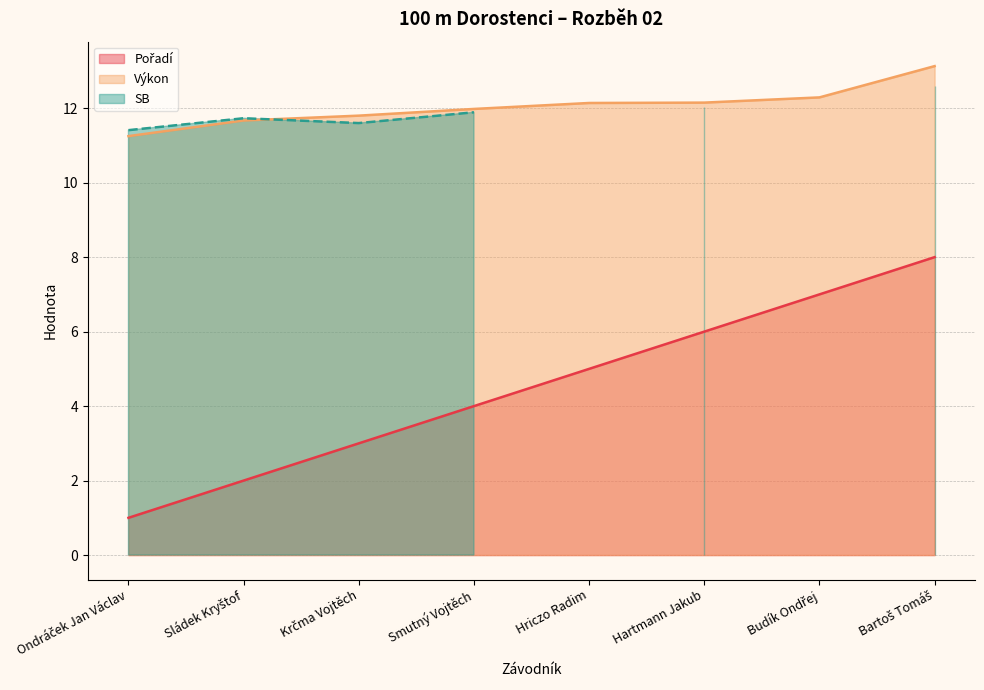

What is the sum of the Výkon values at Ondráček Jan Václav and Sládek Kryštof?

22.9